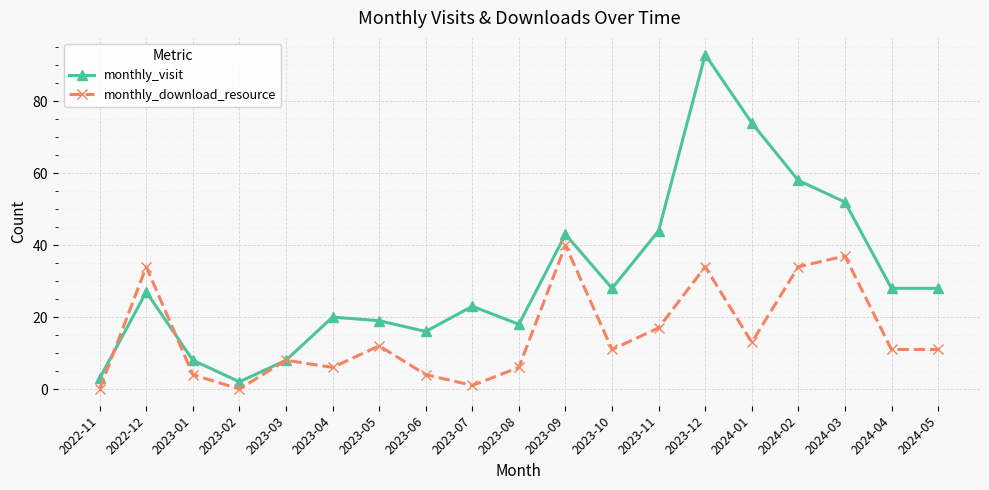

Which series has the largest range (max minus min)?

monthly_visit